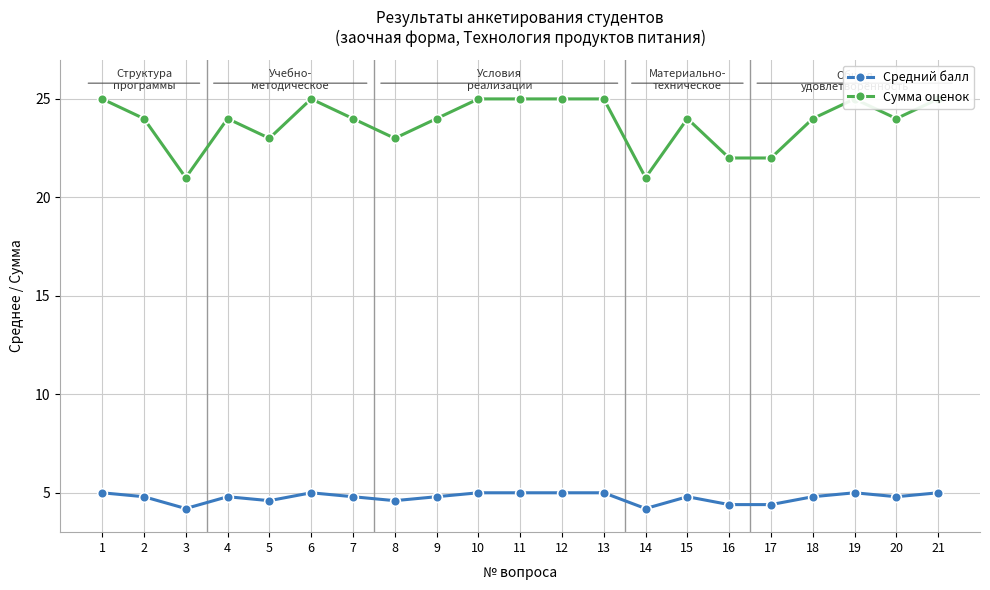

What is the value of the Средний балл point at the 14th from the left?

4.2